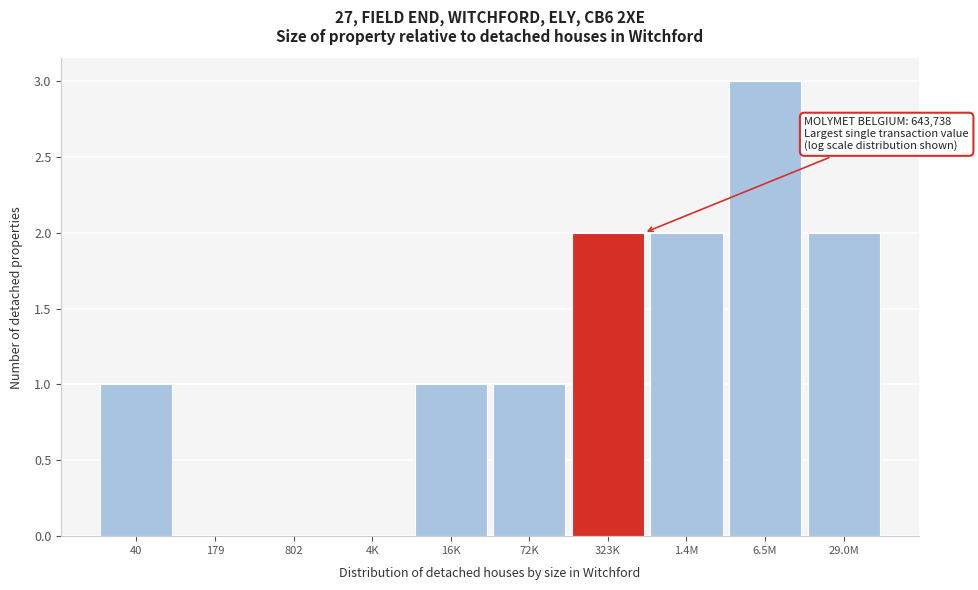

Reading right to left, list all the values displayed in this chart.

29.0M=2	6.5M=3	1.4M=2	323K=2	72K=1	16K=1	4K=0	802=0	179=0	40=1